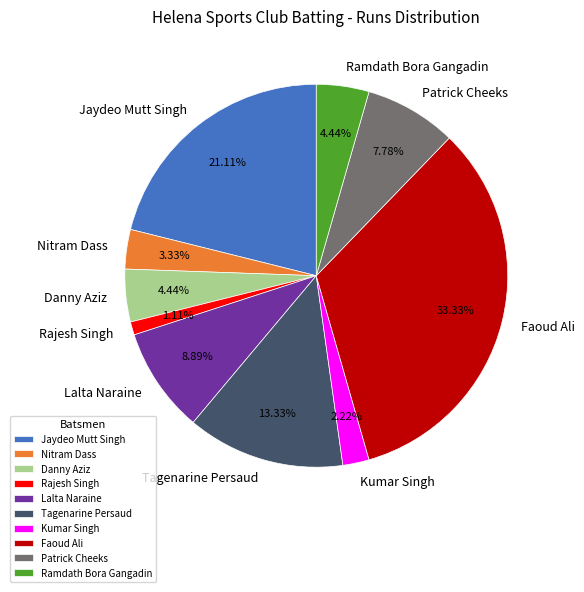

Is Jaydeo Mutt Singh the majority of the pie?

No